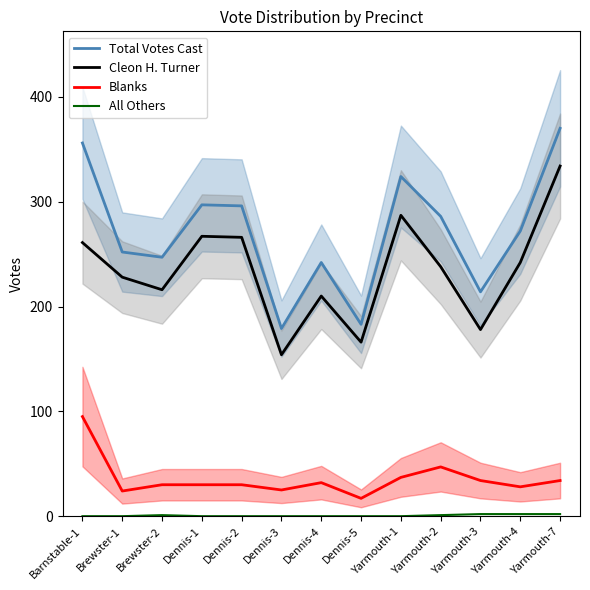

Where is the first local minimum for Blanks?

Brewster-1